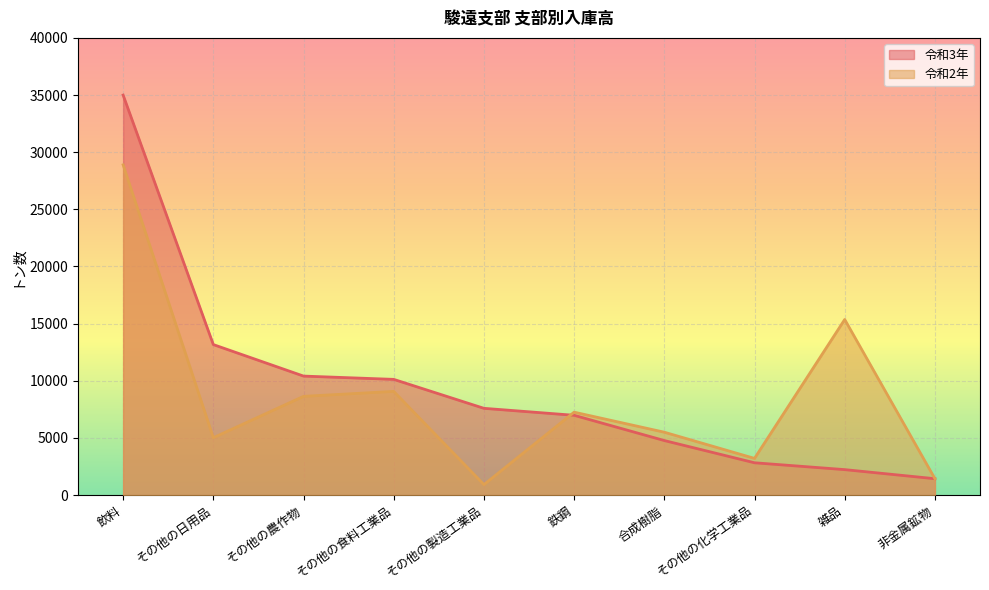

At which label is 令和3年 closest to 18215?

その他の日用品